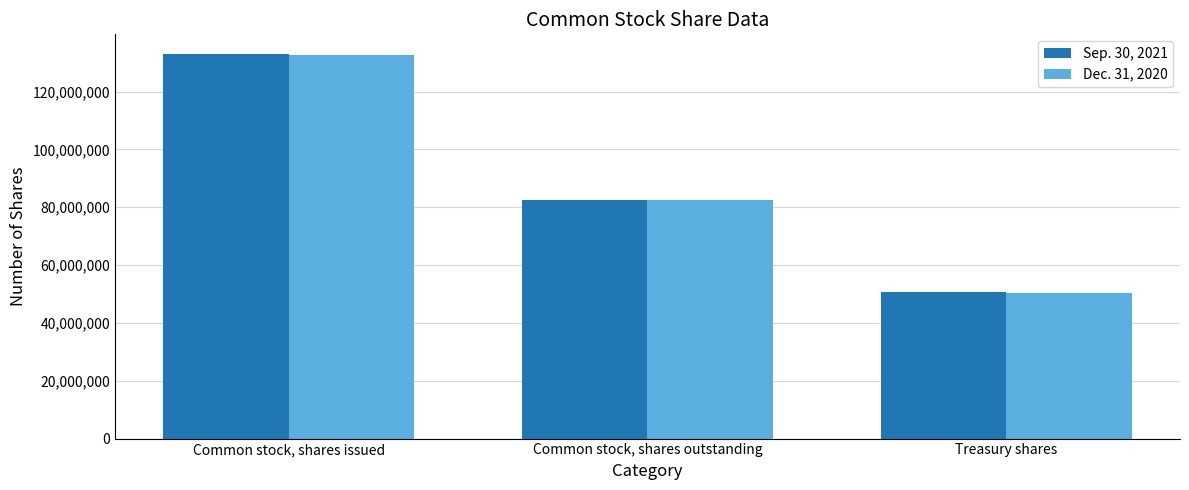

Is it true that Sep. 30, 2021 equals 26297267 at Treasury shares?

False